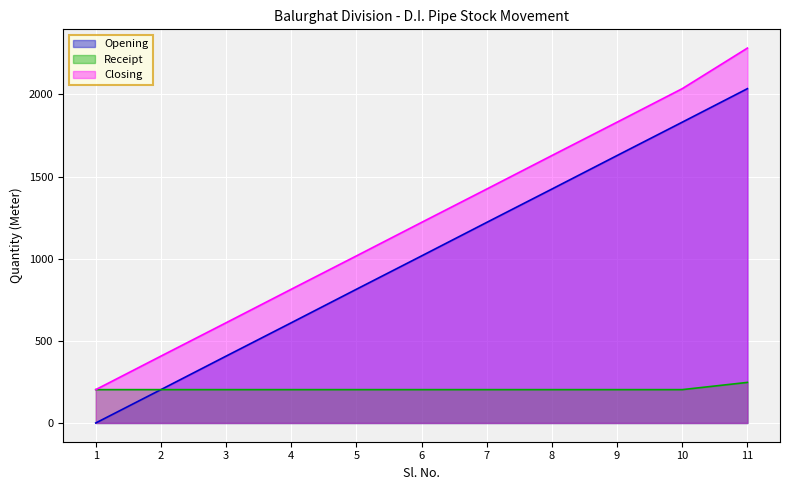

What is the maximum value shown in the chart?

2282